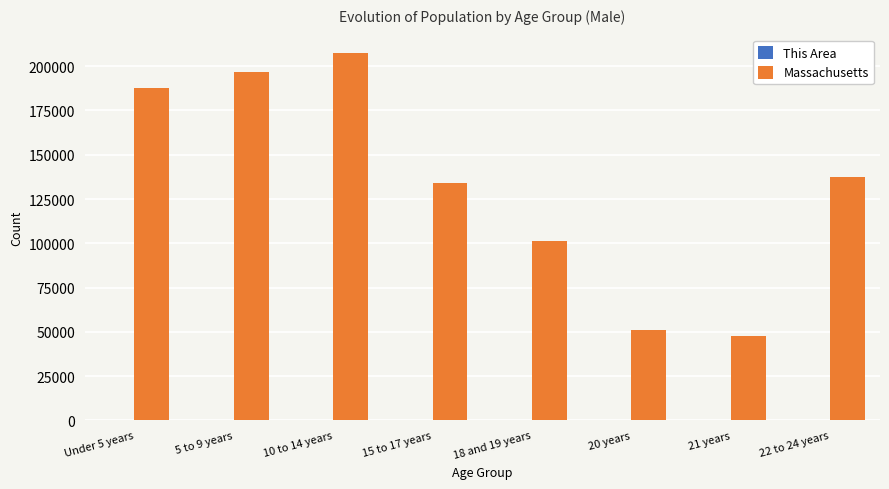

What is the sum of all Massachusetts values?

1062707